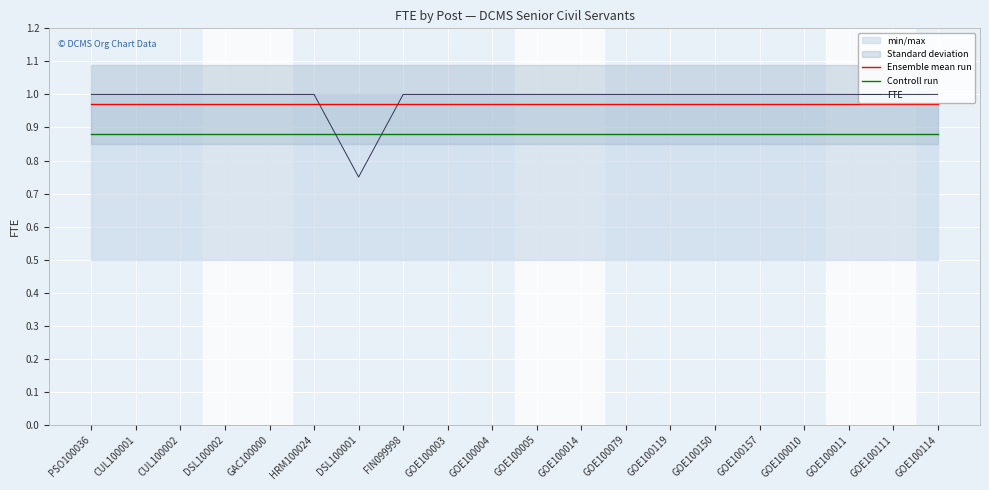

The value of Controll run at CUL100002 is 1.2. True or false?

False